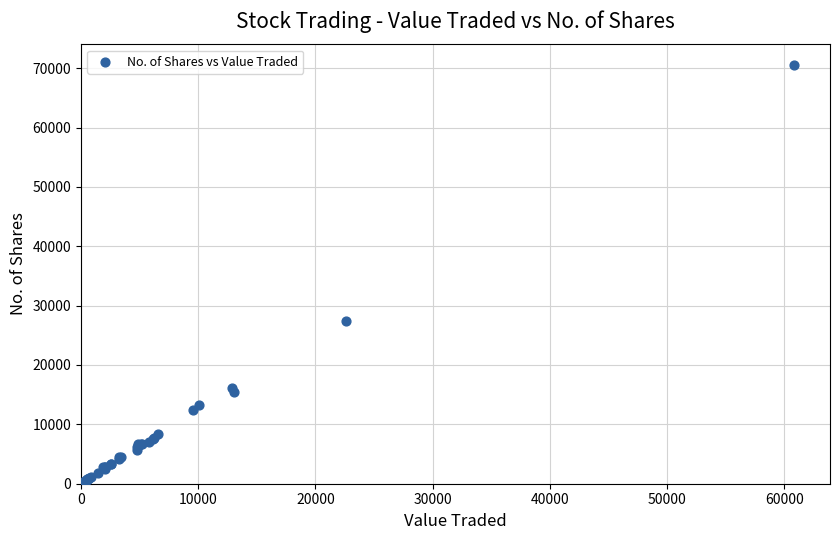

What Y value in the scatter plot is closest to 35264?

27386